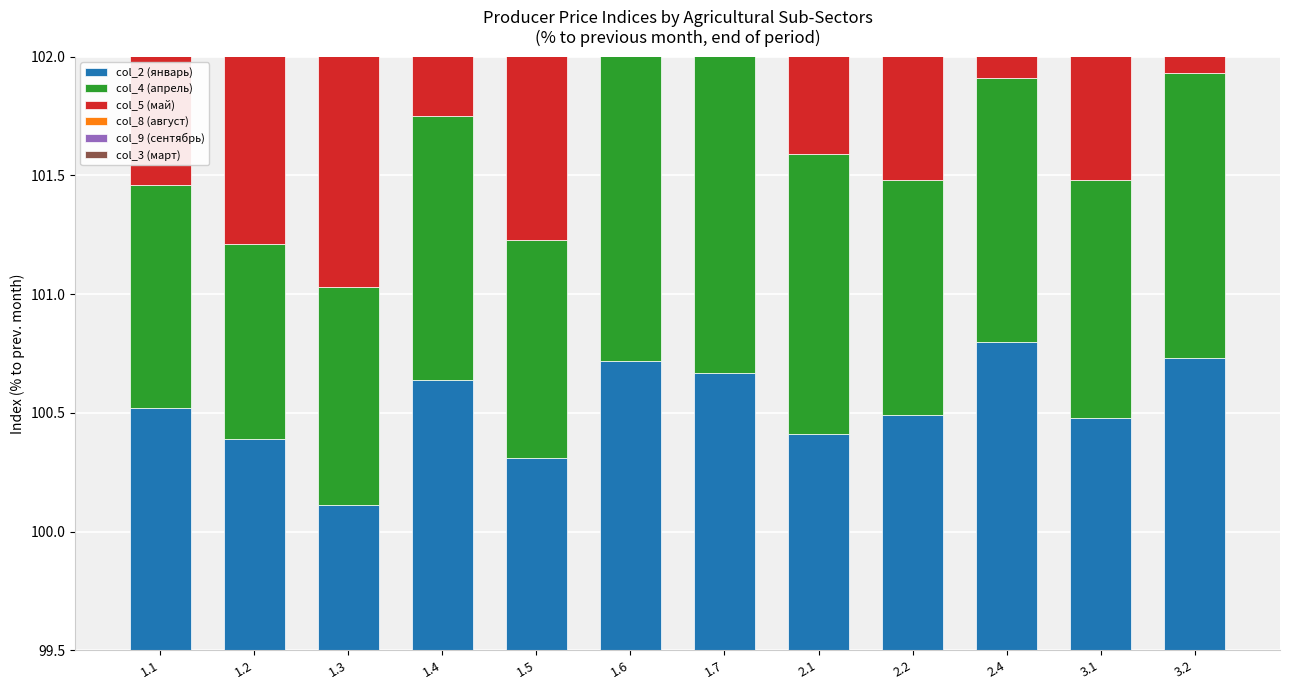

What is the difference between the maximum and second lowest values in the col_3 (март) series?

0.7